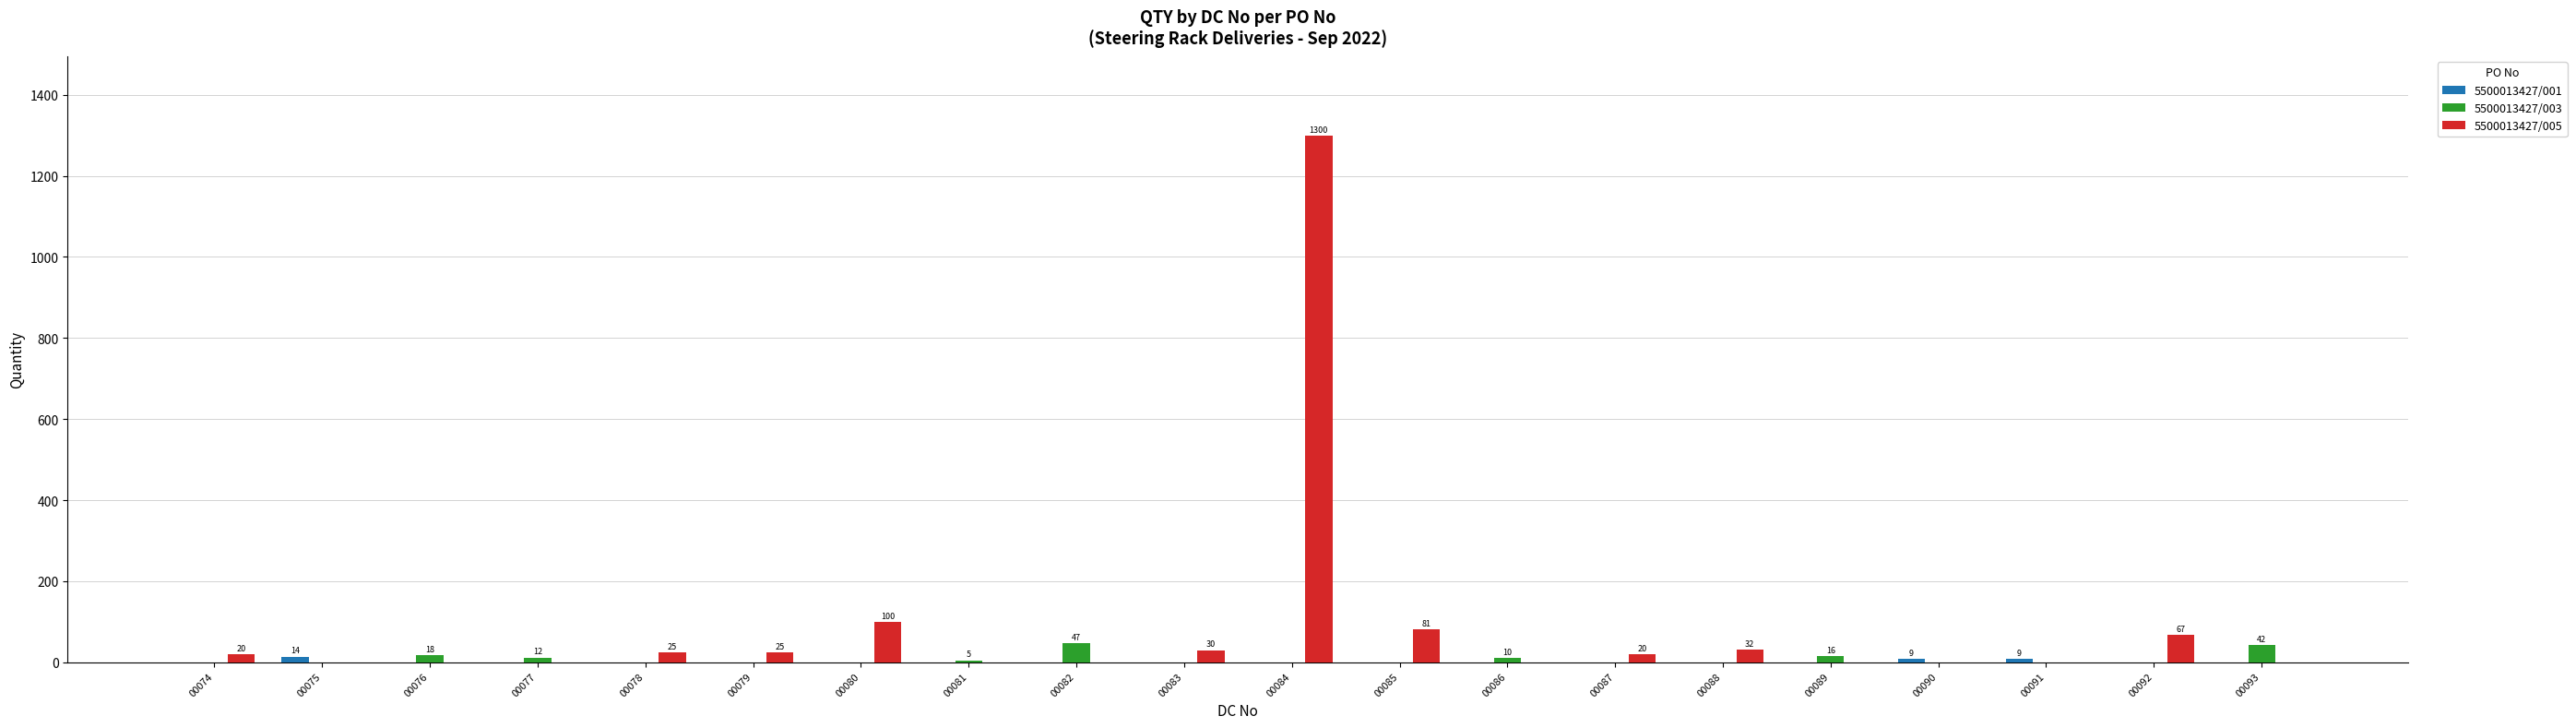

True or false: 5500013427/003 has a value of 0 at 00092.

True